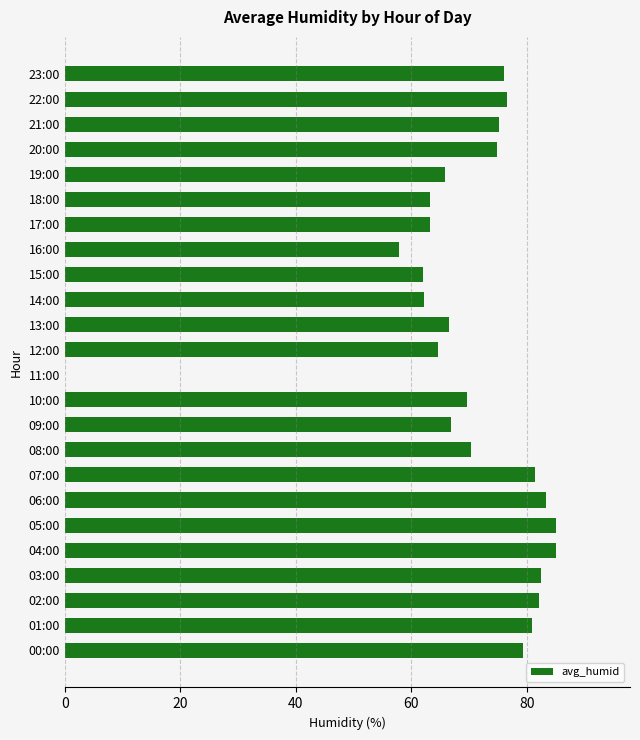

What is the sum of all values?

1674.6